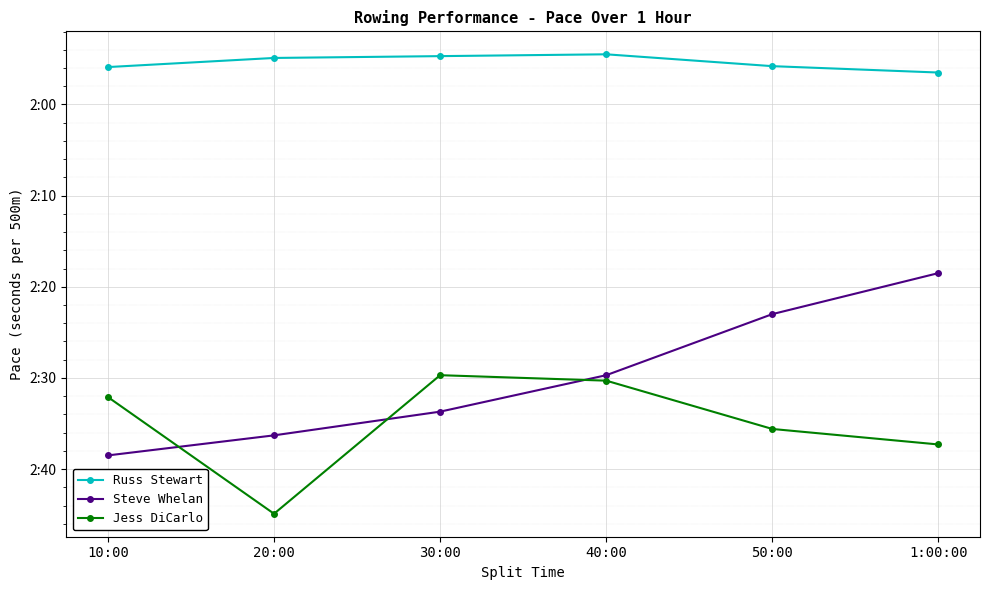

What is the maximum value shown in the chart?

164.9